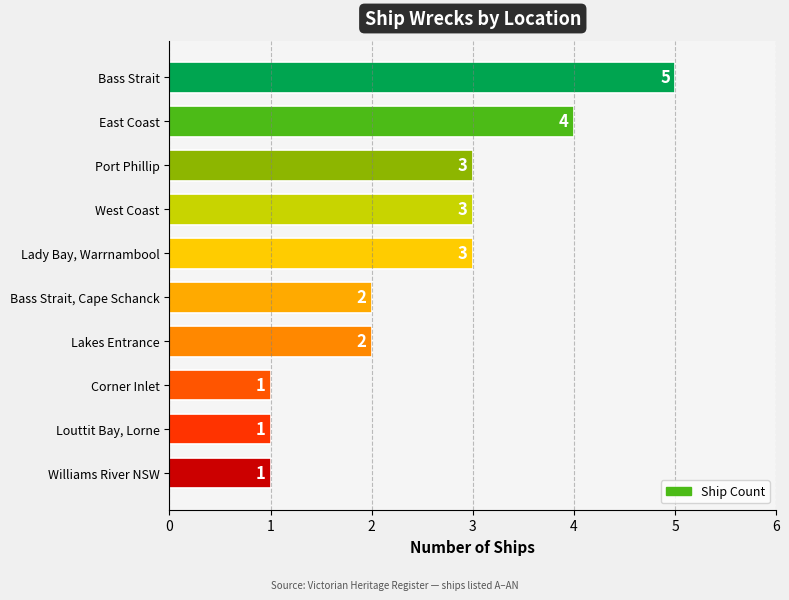

What is the value of the 9th bar from the top?

1